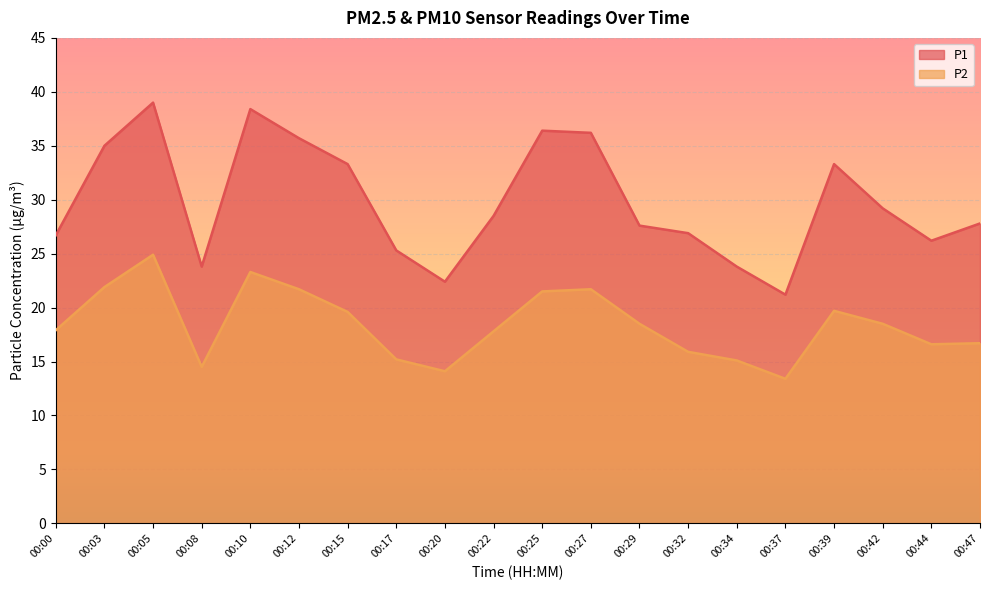

What is the minimum value for P1?

21.2